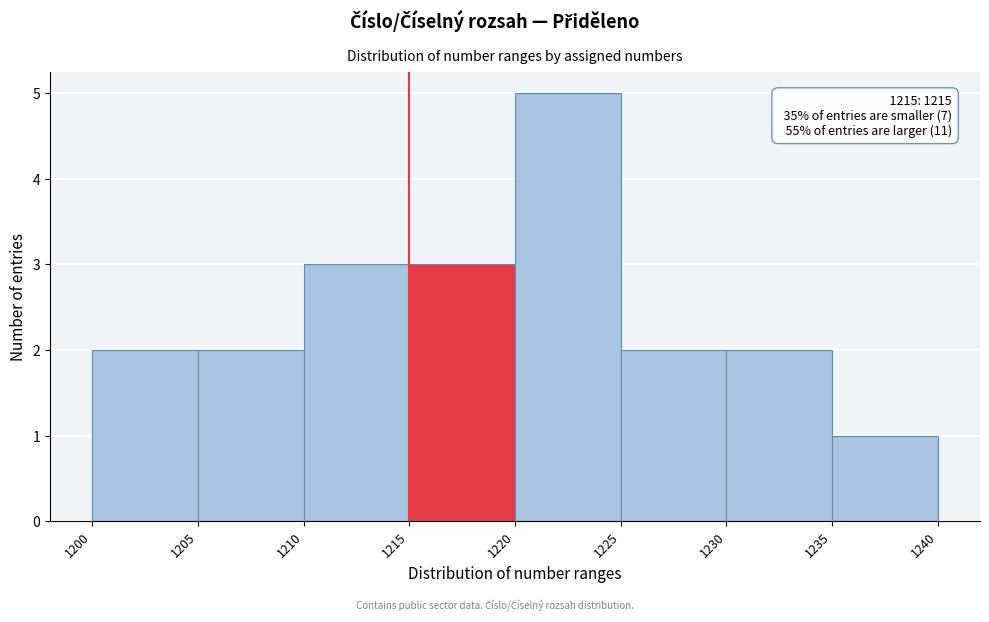

Over which range of the x-axis is the bar tallest?

1220 to 1225